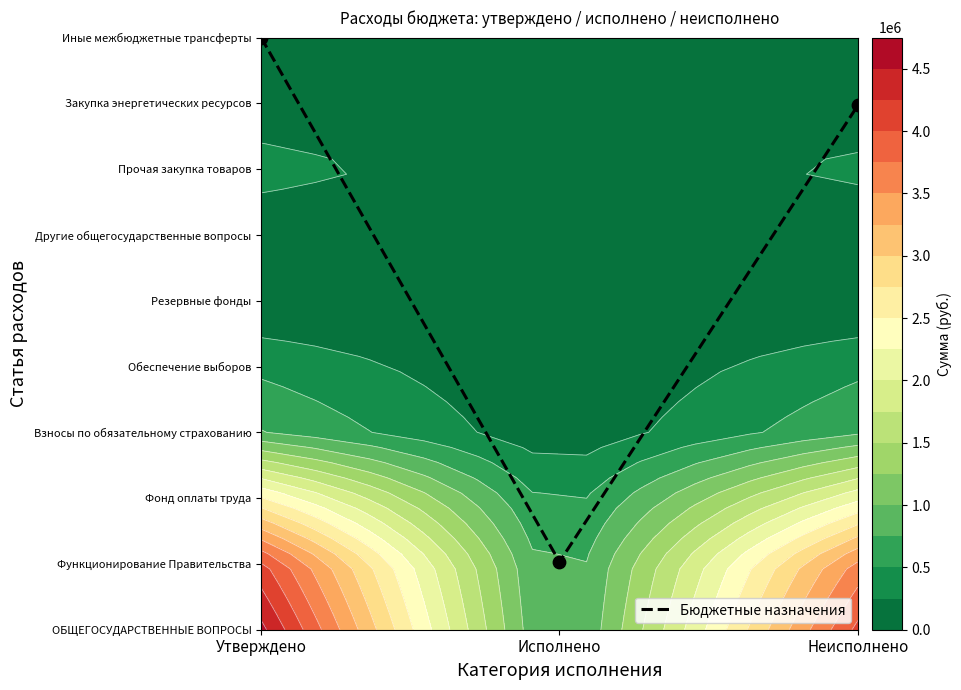

Rank the categories by value from highest to lowest.

Утверждено, Неисполнено, Исполнено